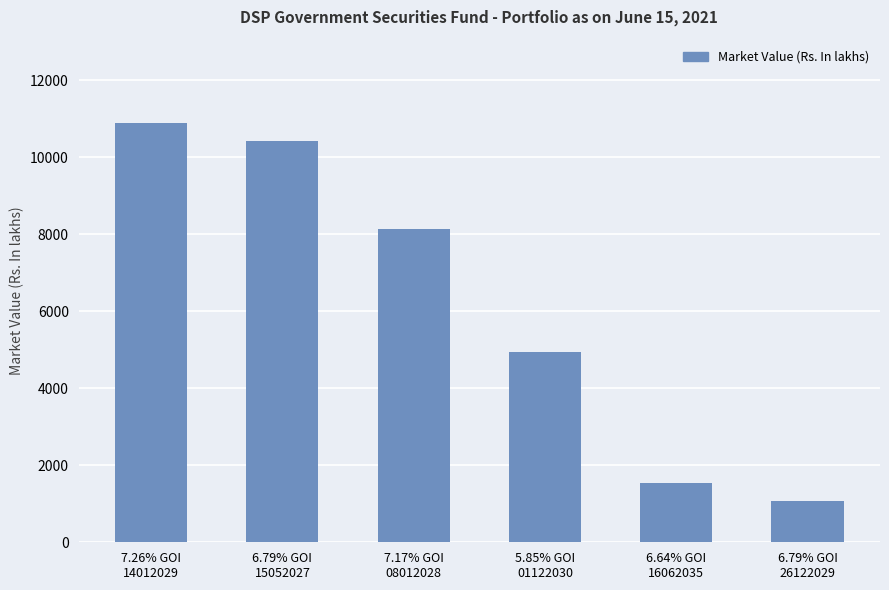

What position from the right is 6.79% GOI
26122029?

1